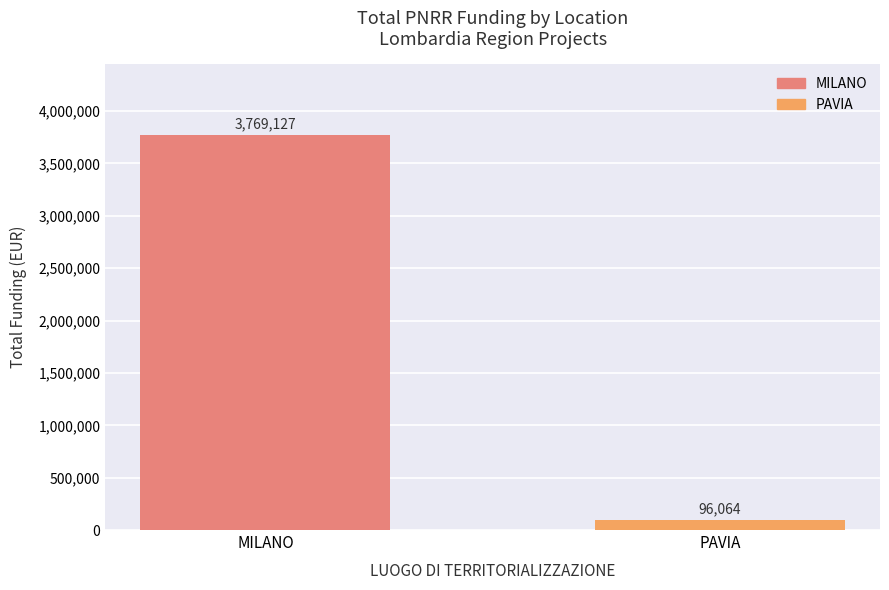

Which category has the highest value across all series?

MILANO